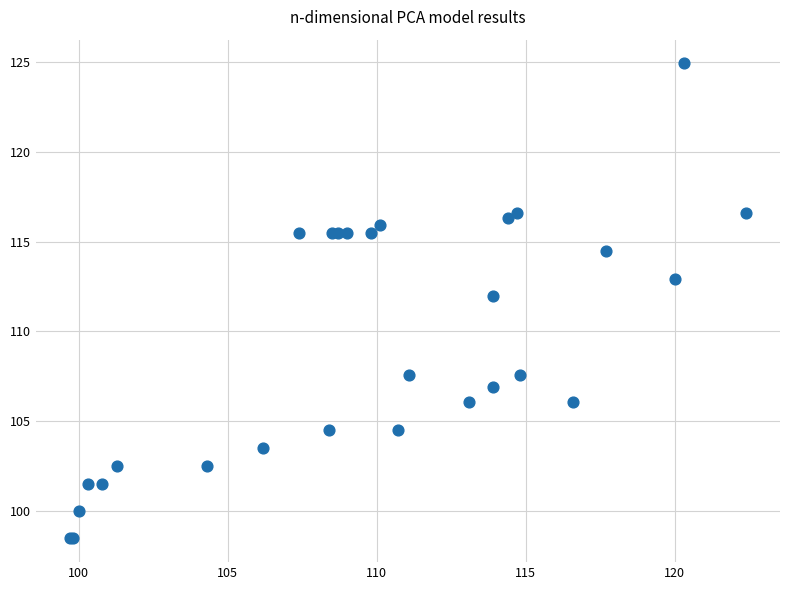

What Y value in the scatter plot is closest to 111?

112.0